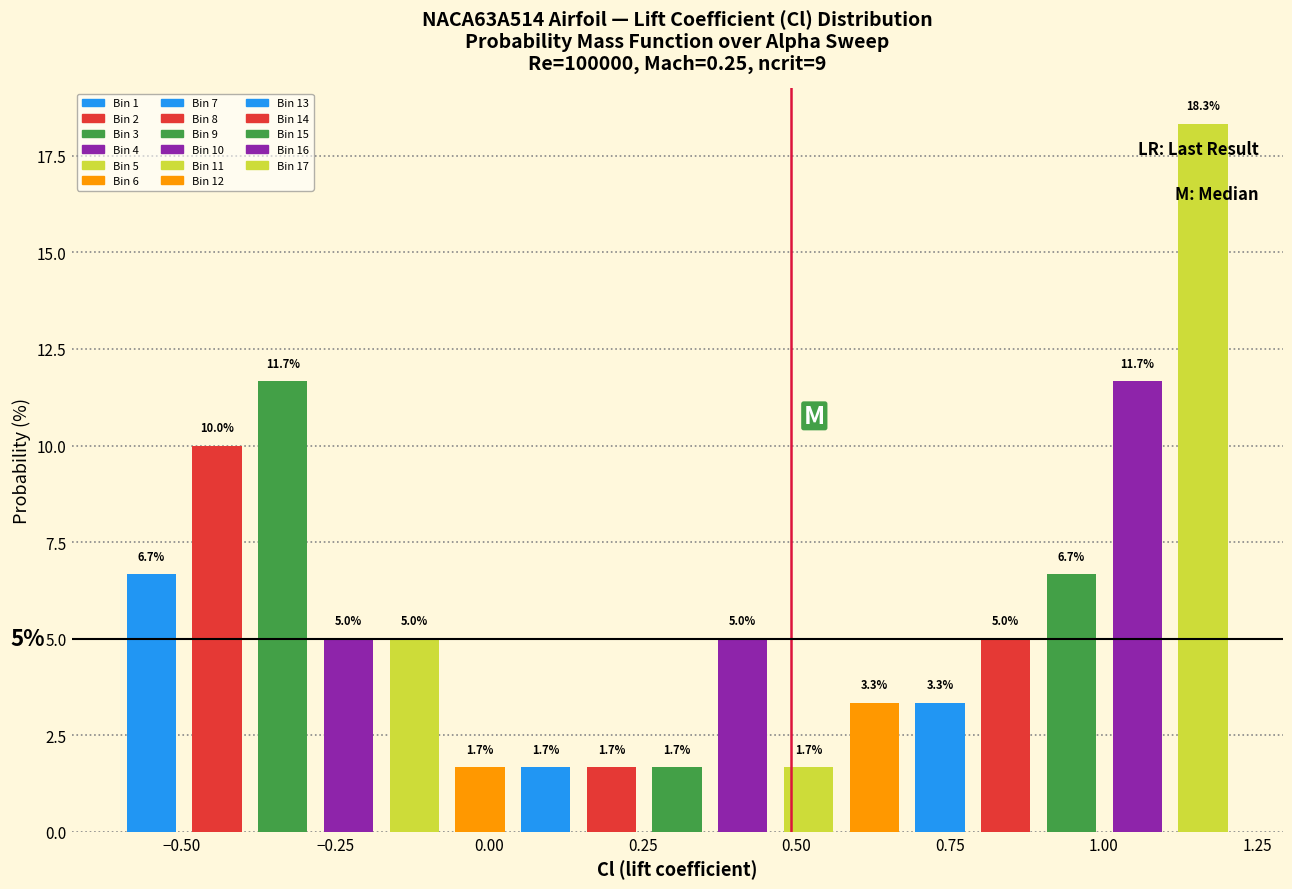

Read against the x-axis, roughly where is the centre of the tallest bar?

1.15